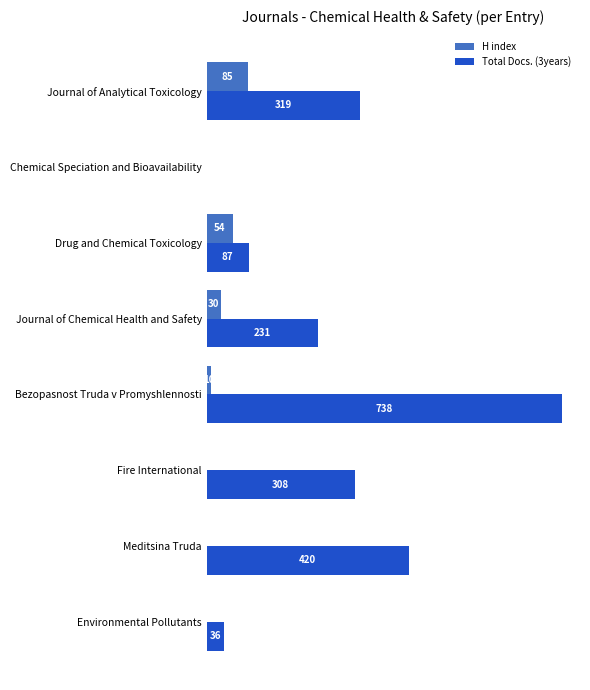

Between Drug and Chemical Toxicology and Environmental Pollutants, which series saw the biggest shift?

H index